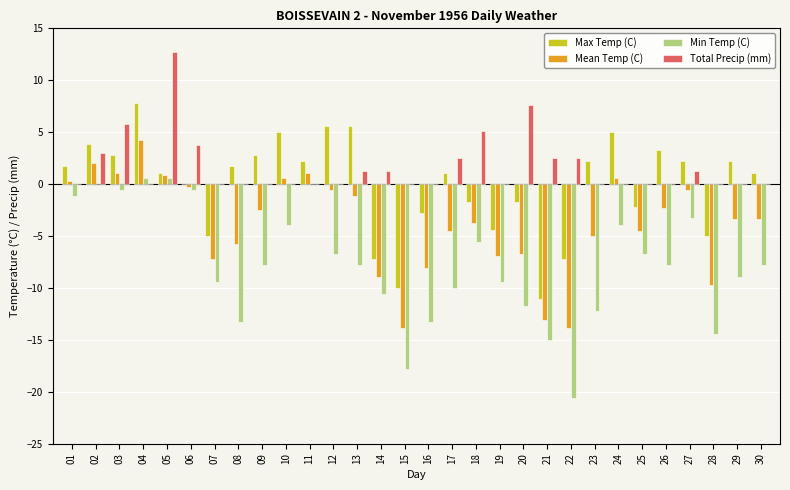

How many categories are shown in the chart?

30